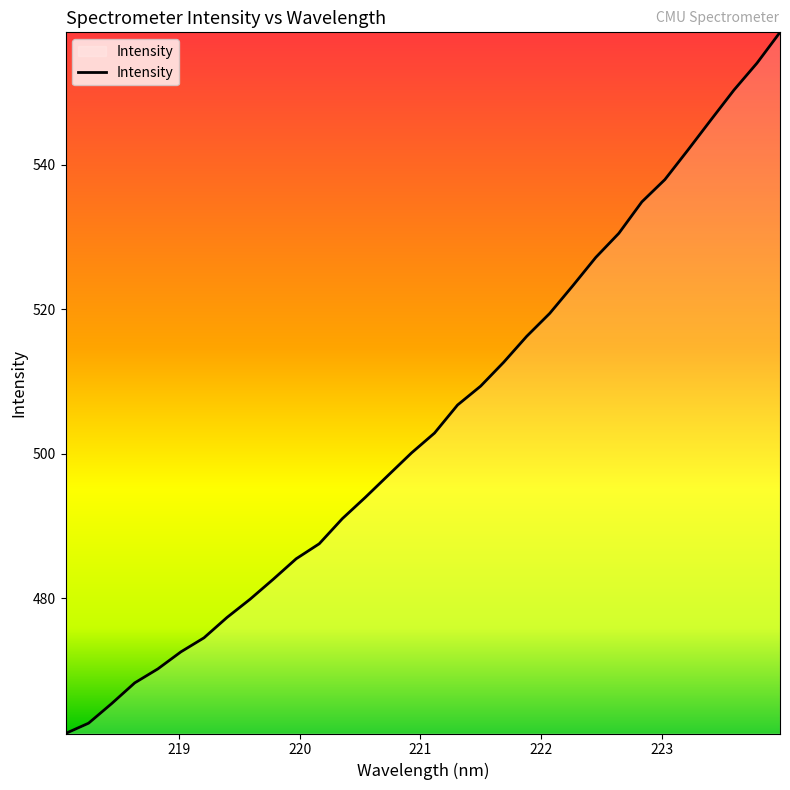

What is the smallest value displayed?

461.3